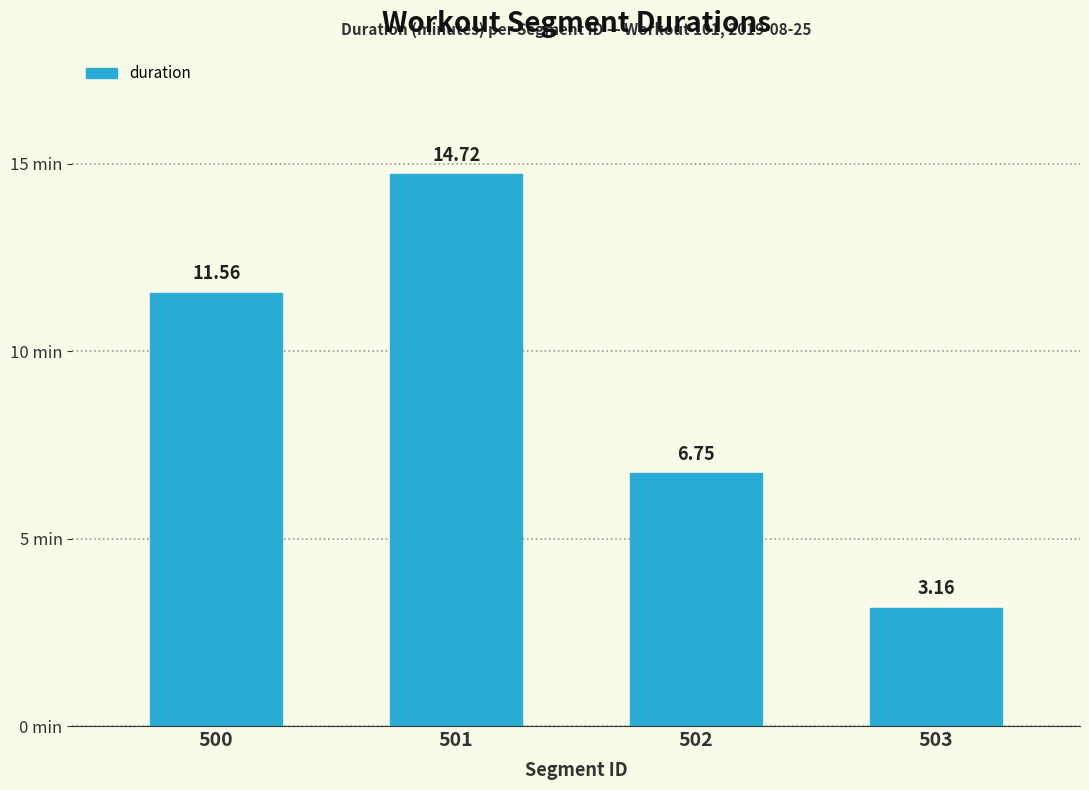

At which category does the chart reach its peak across all series?

501